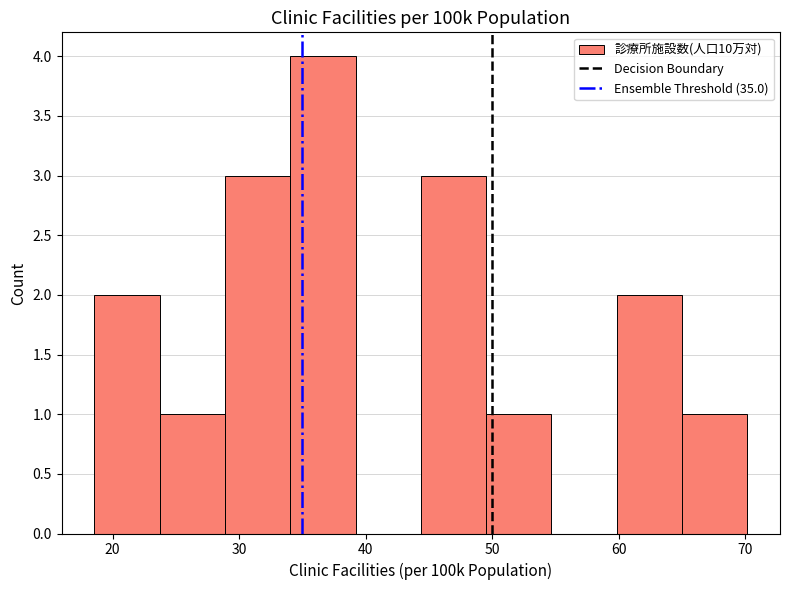

Reading left to right, transcribe this chart: for each bar, give the range it covers on the x-axis and its height. Neither the bar edges nor the heights are printed on the chart, so give them approximately, as read against the axes.

19 to 24: 2
24 to 29: 1
29 to 34: 3
34 to 39: 4
39 to 44: 0
44 to 50: 3
50 to 55: 1
55 to 60: 0
60 to 65: 2
65 to 70: 1